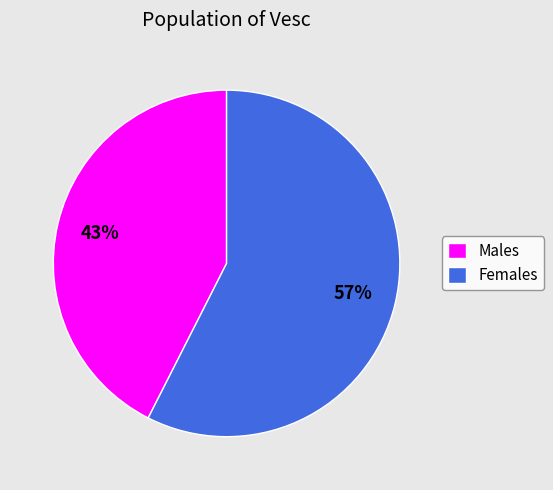

What percentage is the Males slice, to the nearest percent?

43%